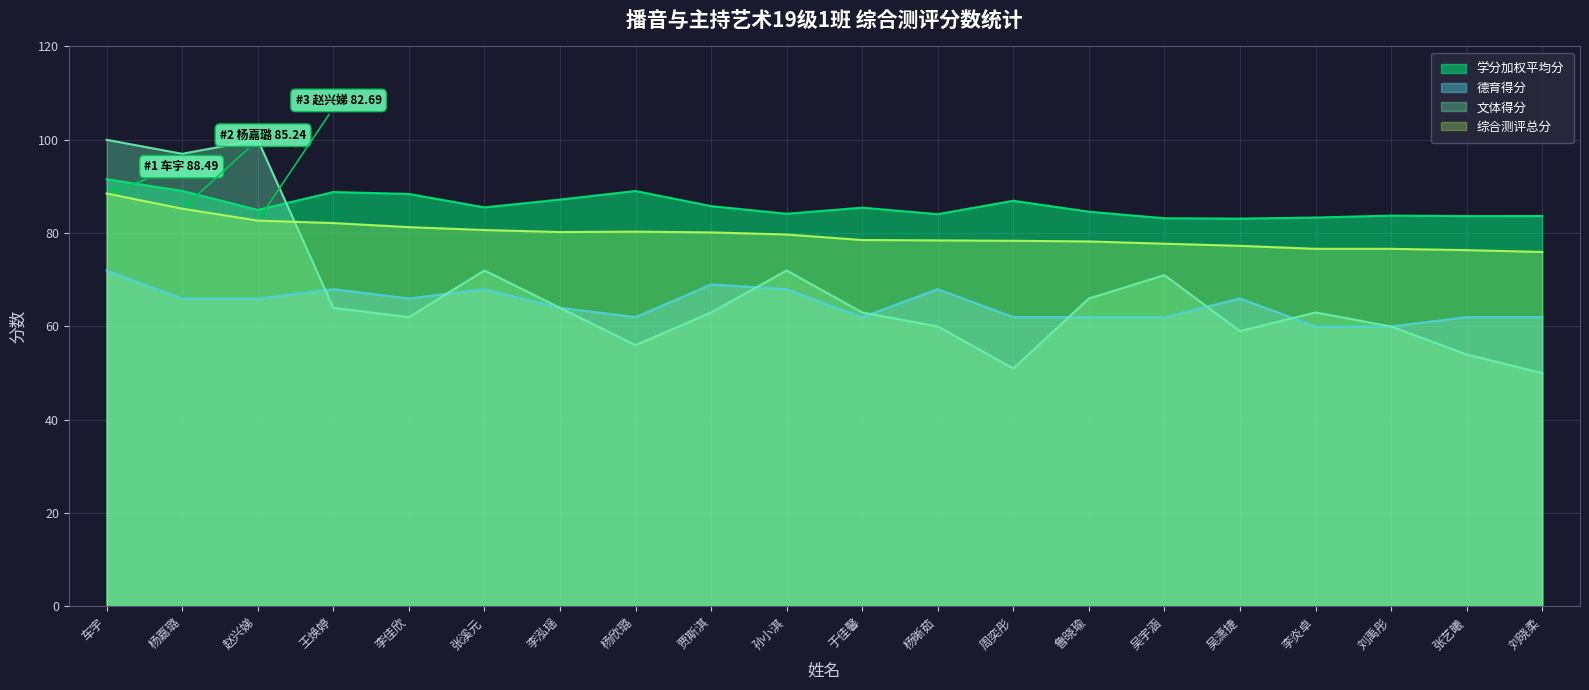

How many lines are shown in the chart?

4